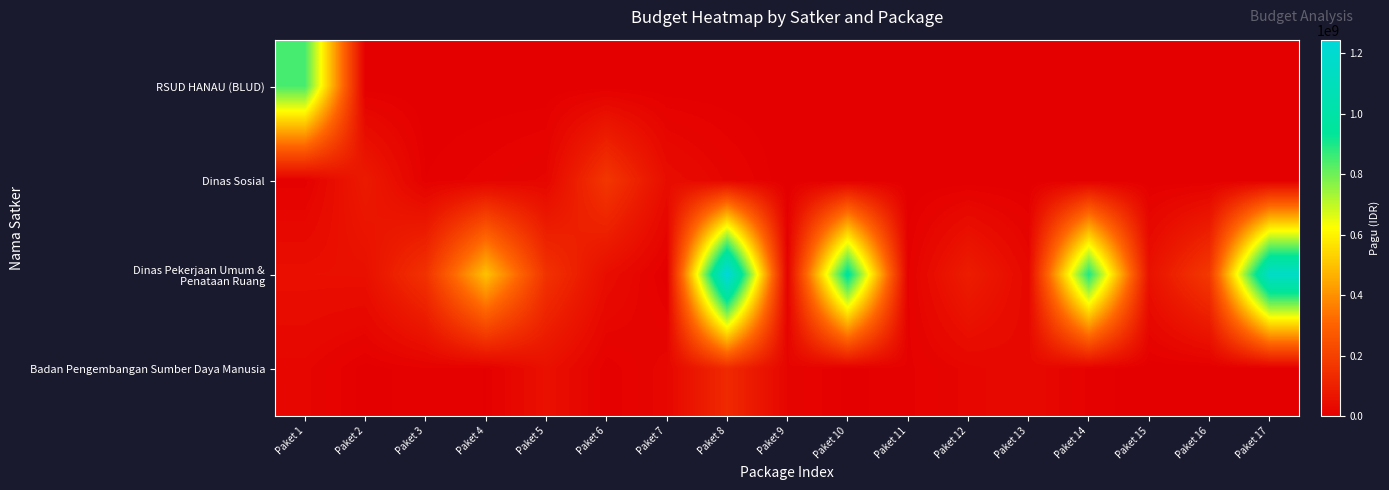

At how many categories does at least one series exceed 356367625?

6